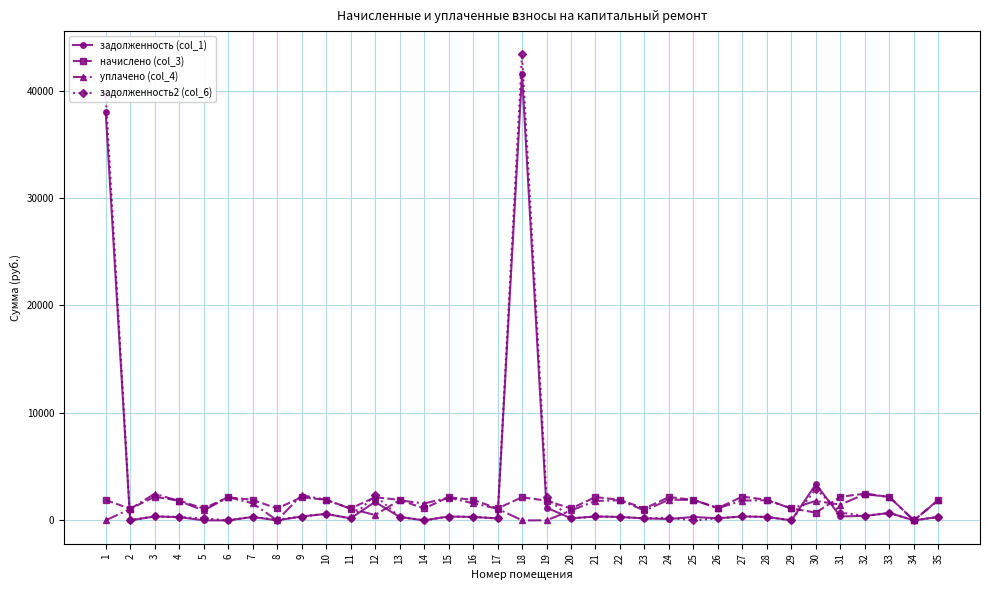

True or false: начислено (col_3) has more than 1 points higher than both neighbors.

True